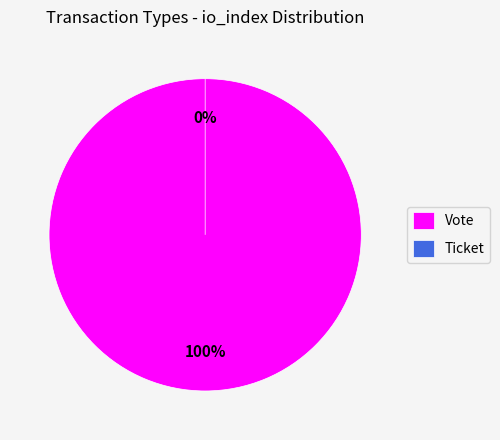

To the nearest percent, what portion does Vote represent?

100%